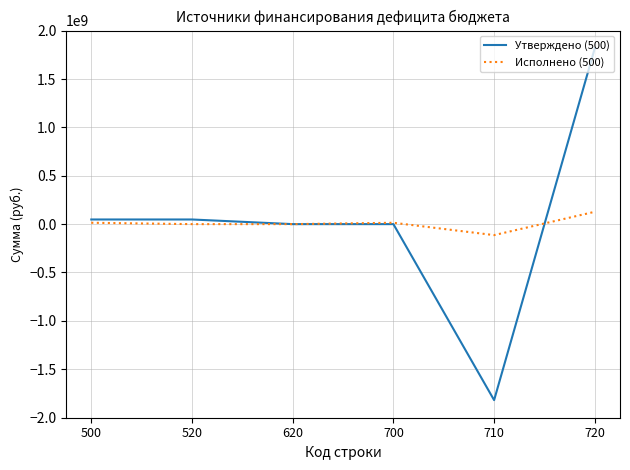

At which label does Исполнено (500) reach its peak?

720